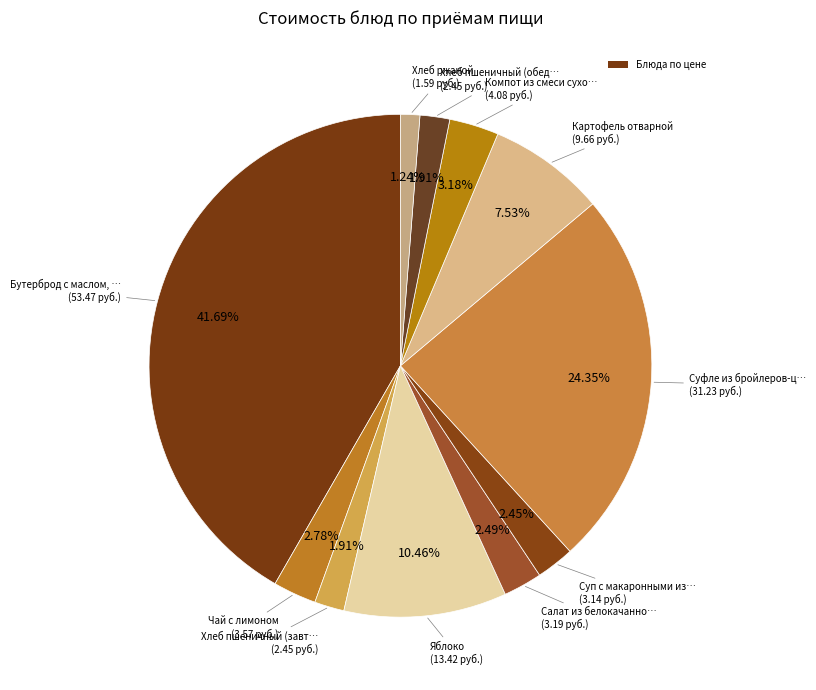

Rank the categories by value from highest to lowest.

Бутерброд с маслом, яйцо вареное, Суфле из бройлеров-цыплят, Яблоко, Картофель отварной, Компот из смеси сухофруктов, Чай с лимоном, Салат из белокачанной капусты, Суп с макаронными изделиями, Хлеб пшеничный (завтрак), Хлеб пшеничный (обед), Хлеб ржаной